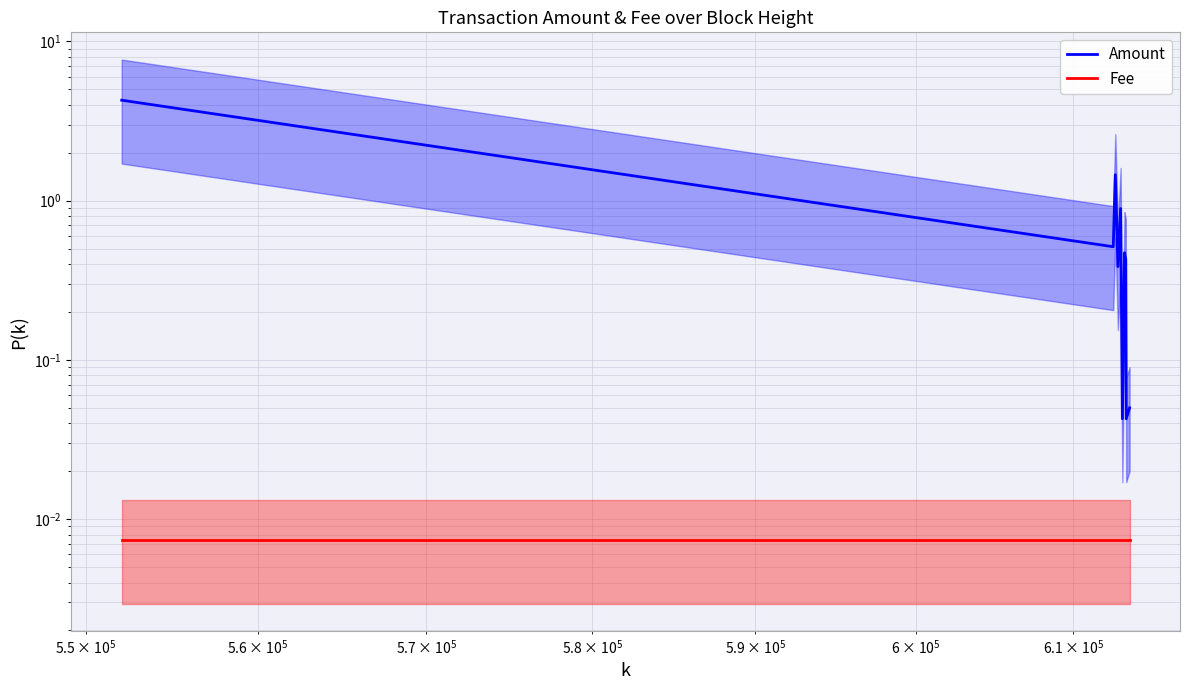

True or false: Fee has more than 0 interior local peaks.

False